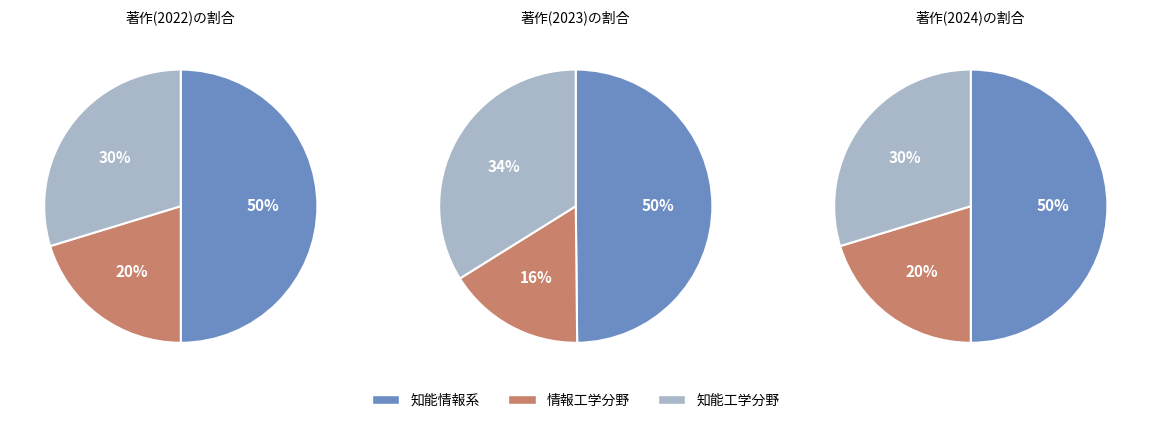

Does 知能情報系 represent more than half of the total?

No